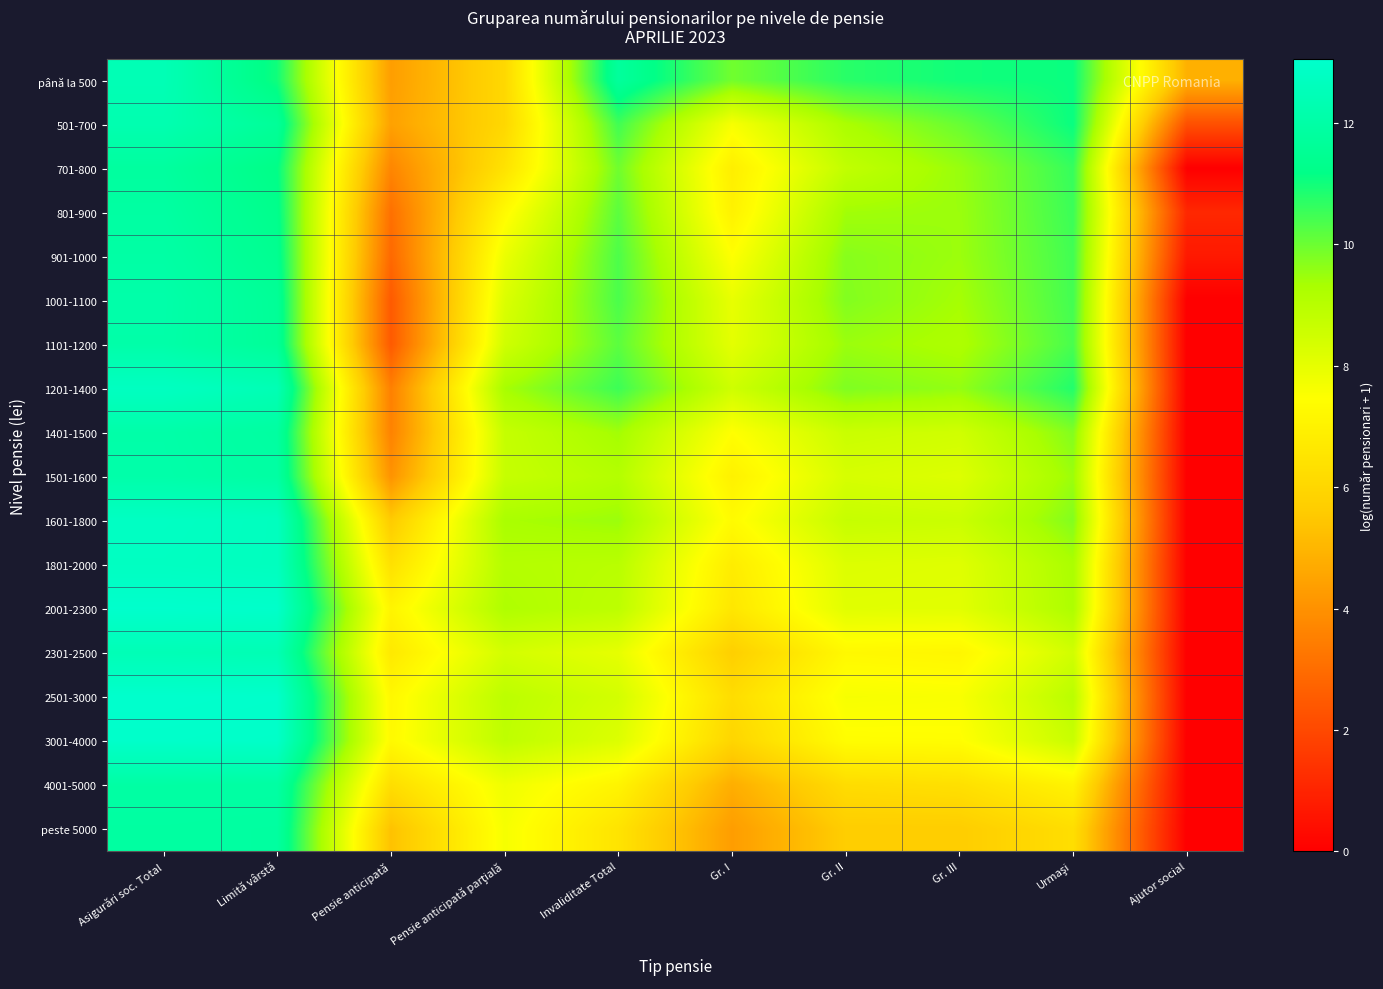

At which category does the chart reach its peak across all series?

Asigurări soc. Total